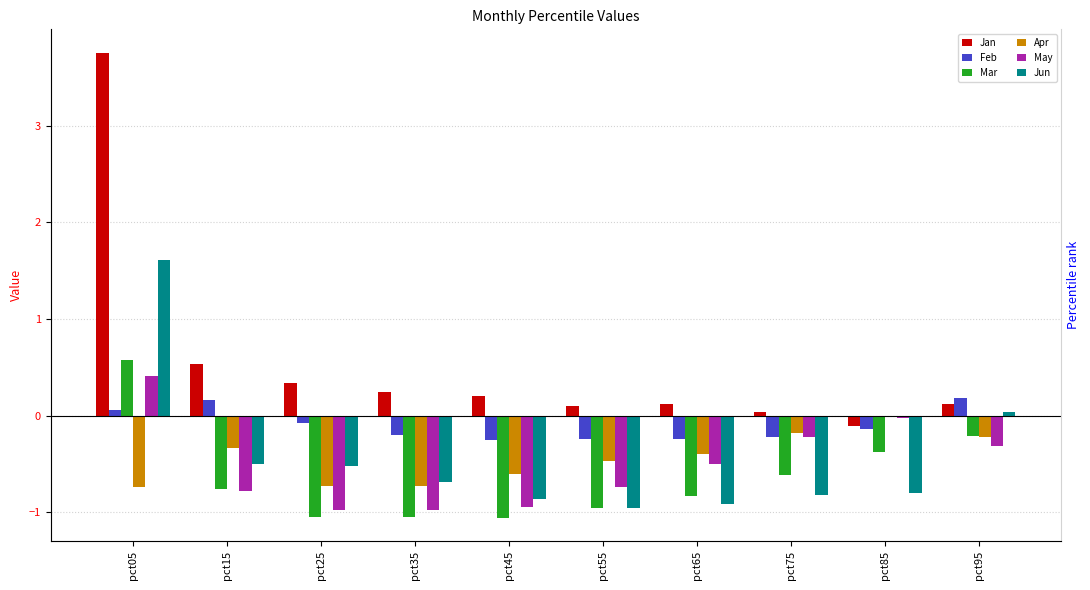

What is the spread (max minus min) of values at pct65?

1.0